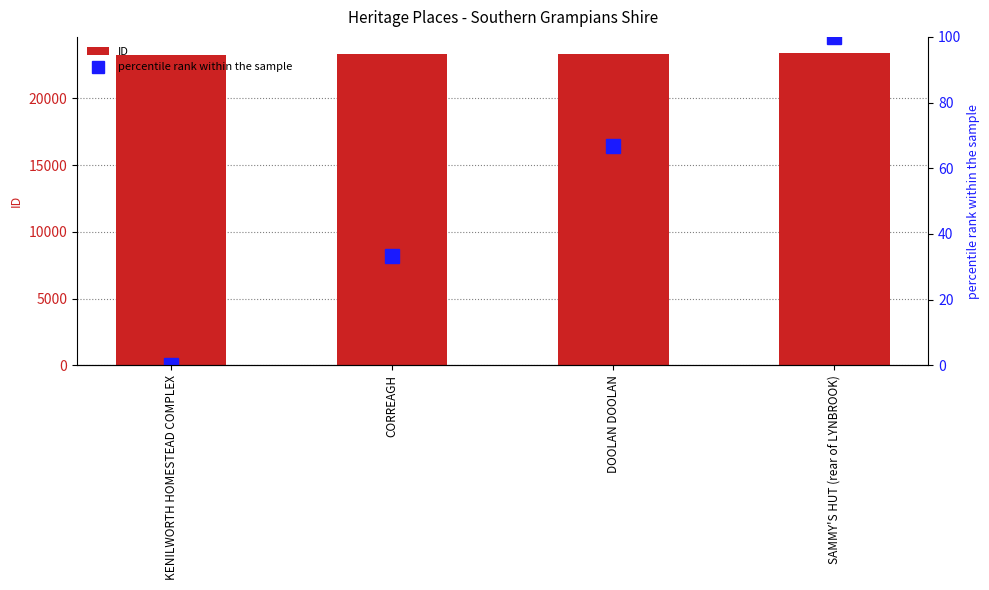

List the labels in order of percentile rank within the sample value, smallest first.

KENILWORTH HOMESTEAD COMPLEX, CORREAGH, DOOLAN DOOLAN, SAMMY'S HUT (rear of LYNBROOK)